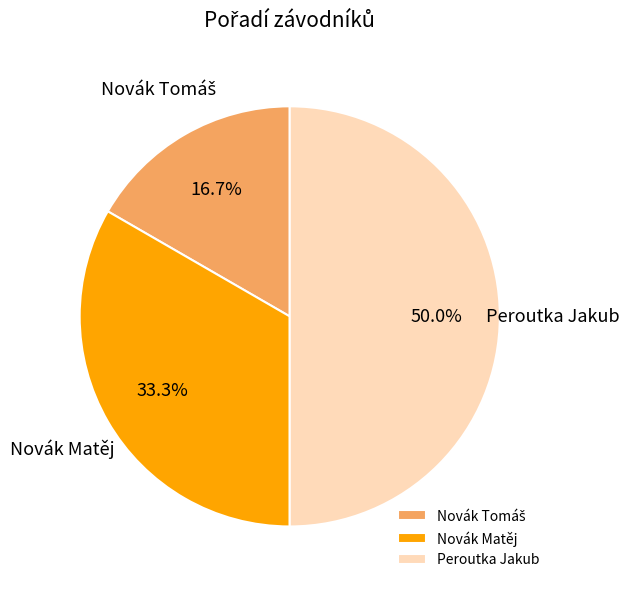

Which category has the biggest portion of the pie?

Peroutka Jakub